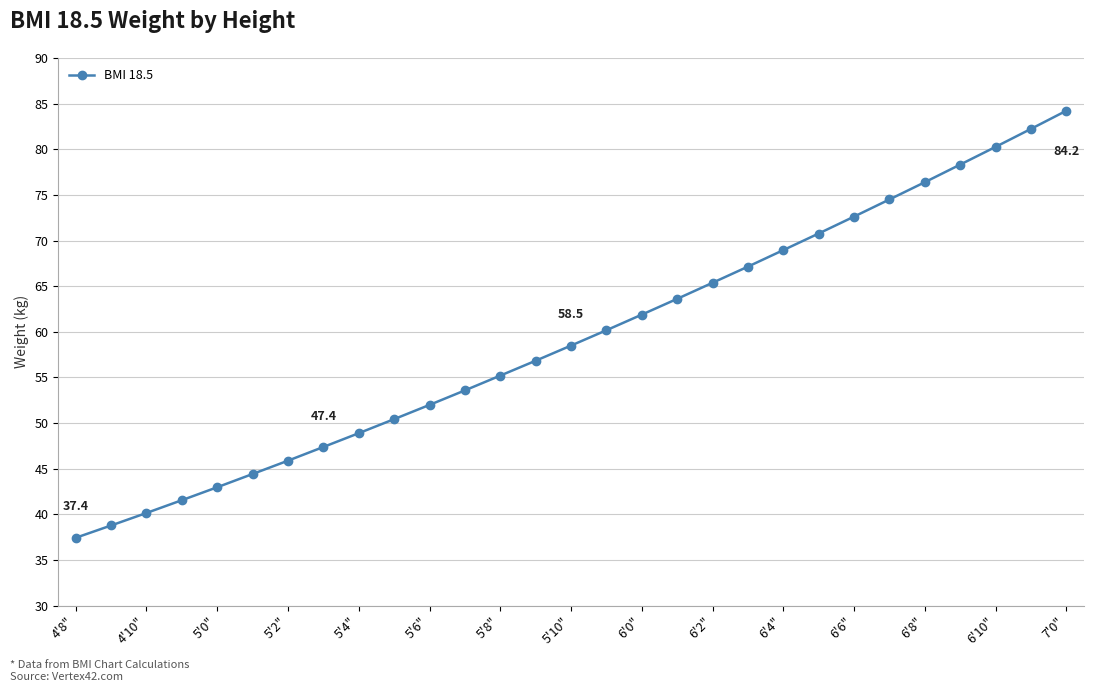

What is the value of the 25th point from the left?

76.4